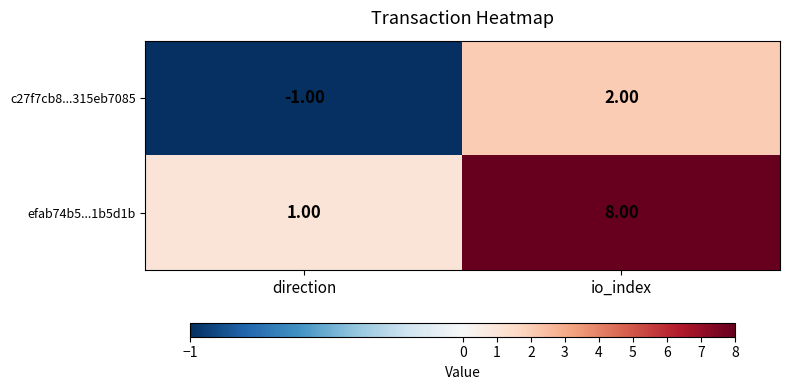

Which category has the lowest value in the c27f7cb8...315eb7085 series?

direction